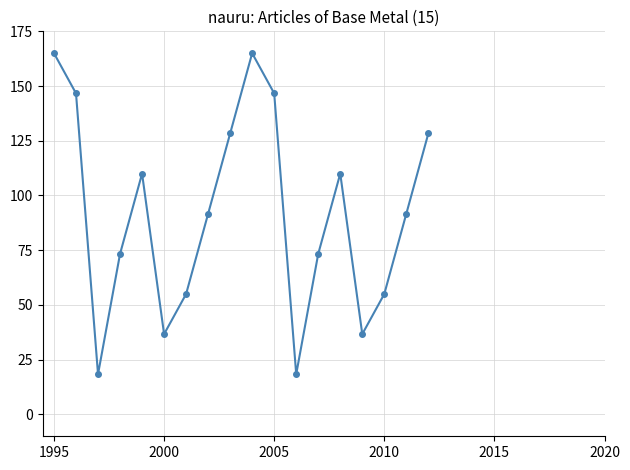

True or false: the data has more than 0 interior local peaks.

True